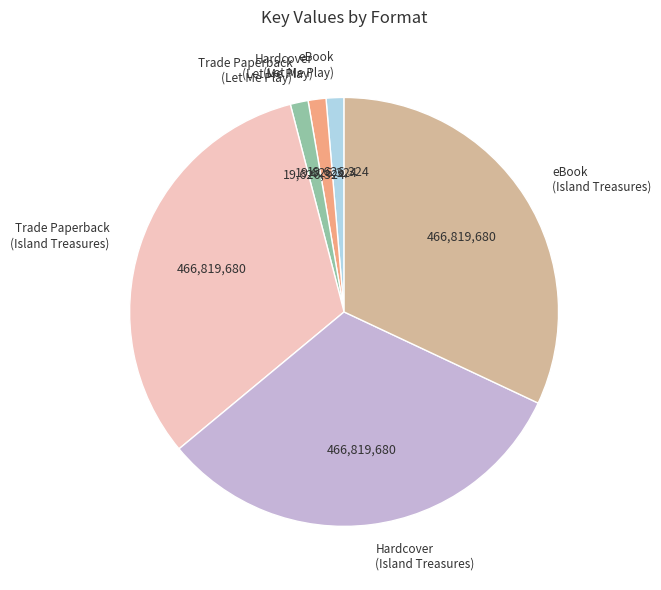

True or false: Hardcover (Let Me Play) accounts for 1% of the total.

True